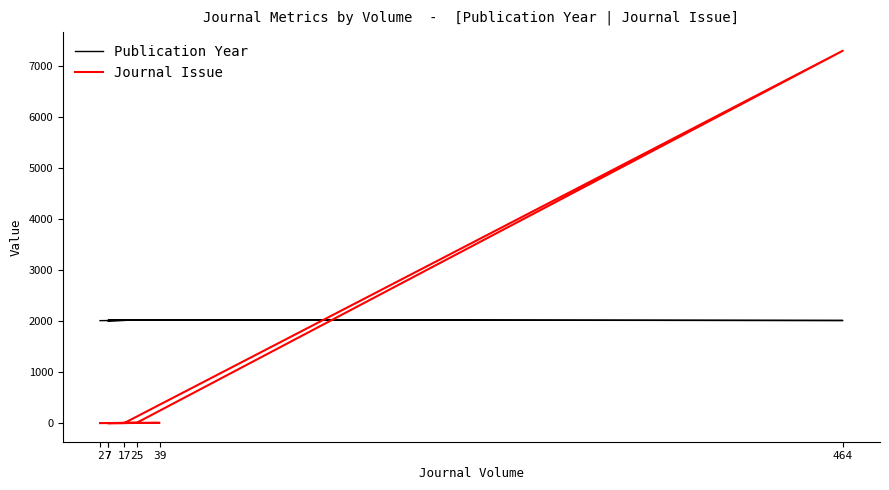

What is the sum of all Publication Year values?

14093